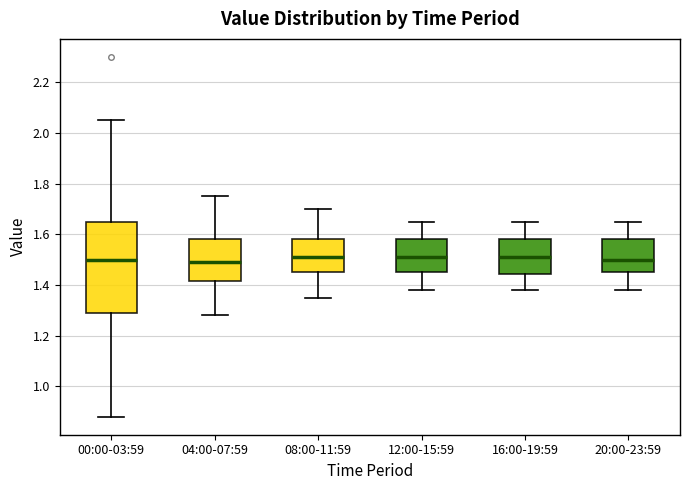

Where is the lower edge of the box for 12:00-15:59 on the y-axis? The values are not printed on the chart, so give them approximately, as read against the axis.

1.46